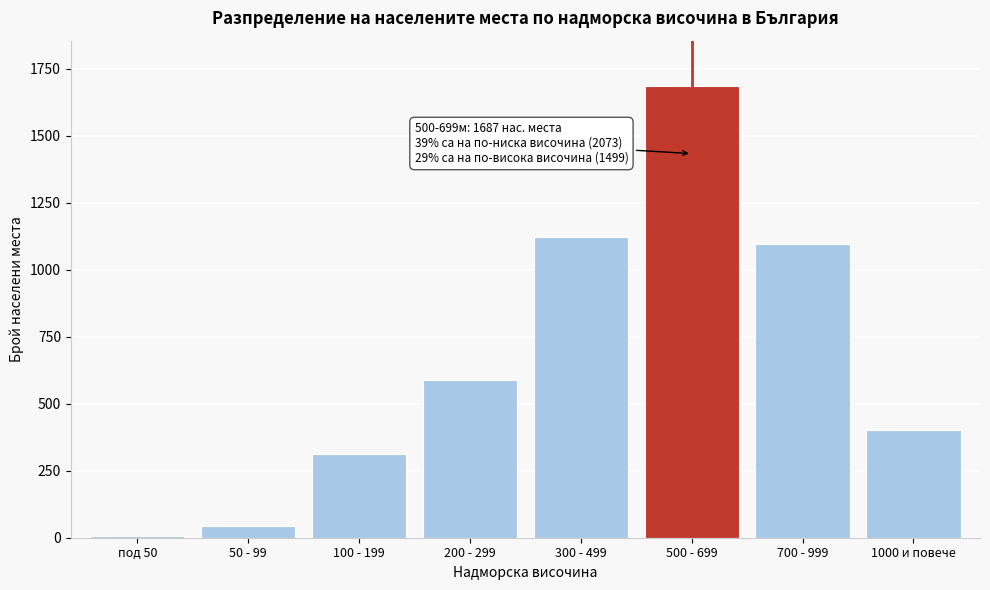

Reading left to right, extract all data points from this chart.

8	42	312	587	1124	1687	1098	401